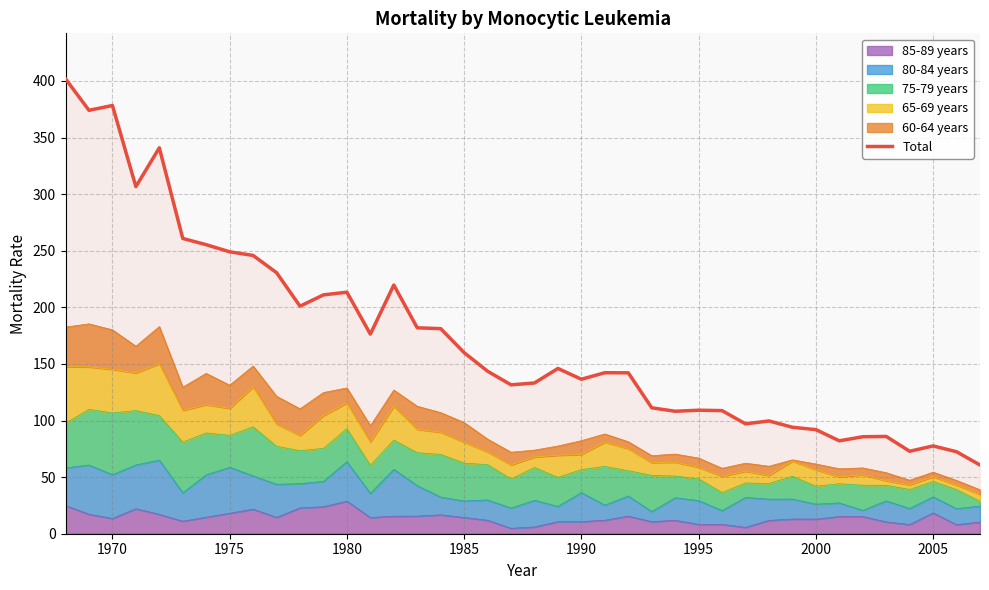

How many lines are shown in the chart?

1